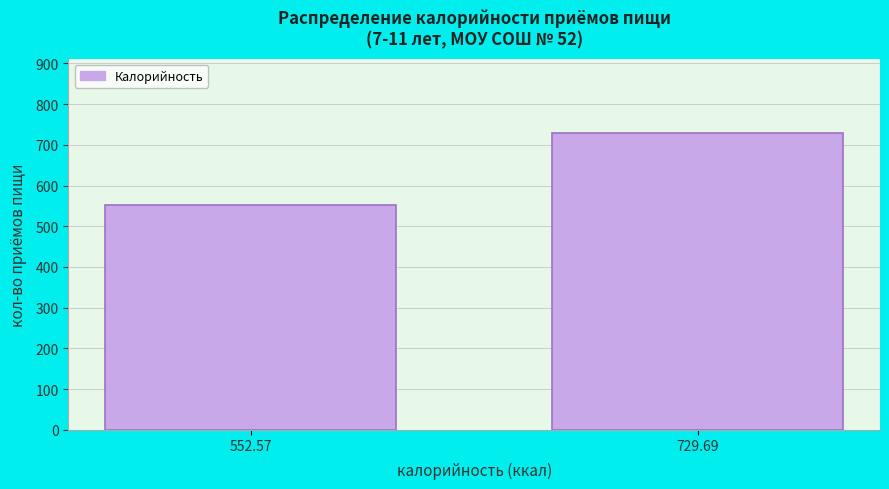

Reading left to right, list all the values displayed in this chart.

552.6	729.7